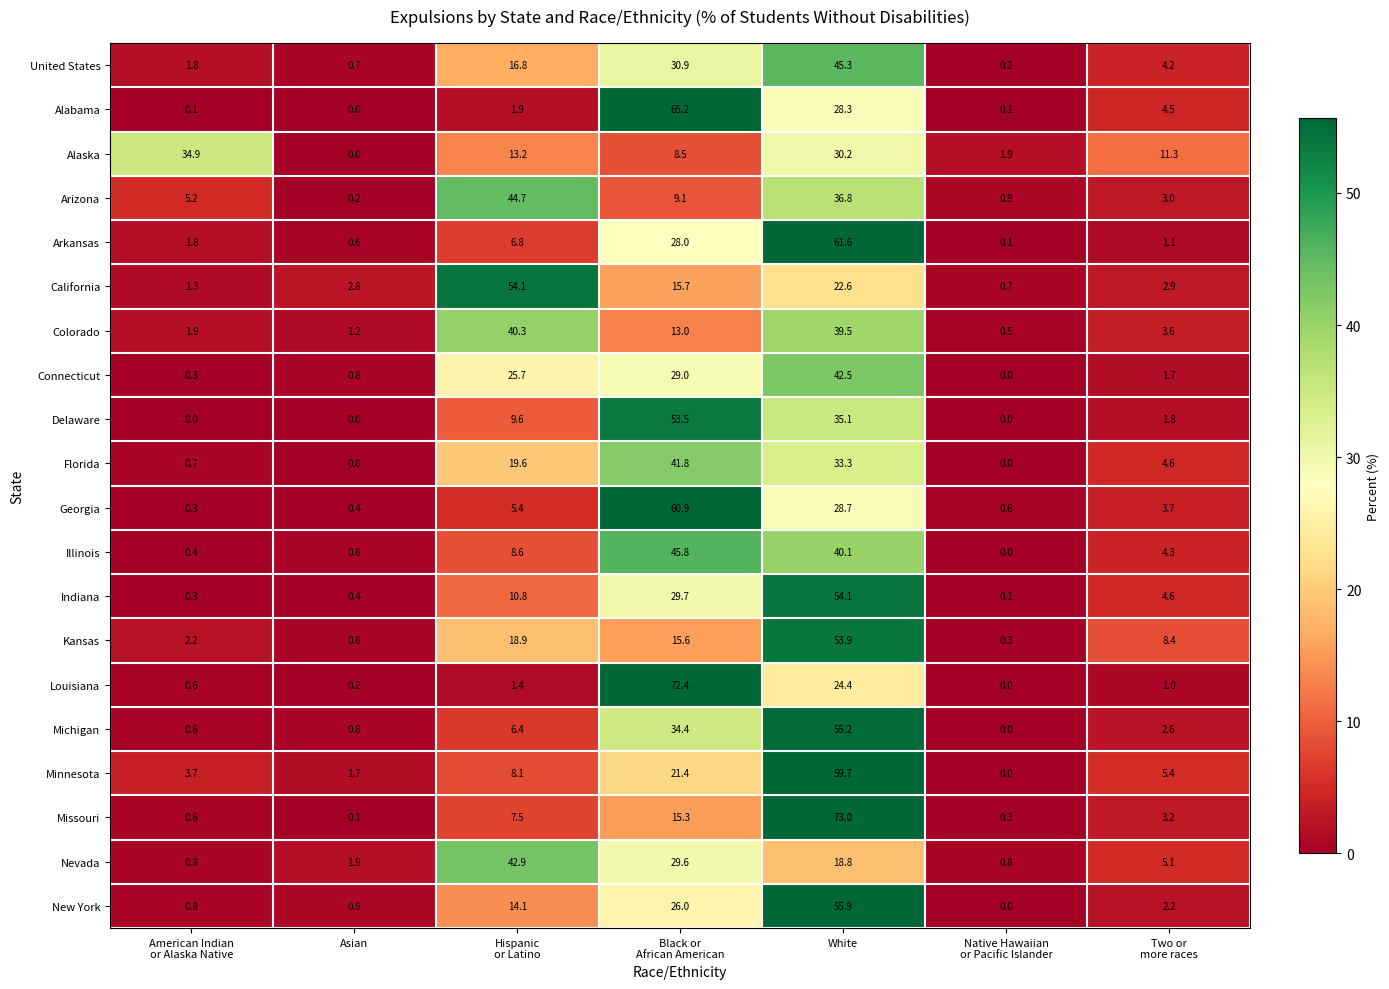

How many data points does each series have?

7